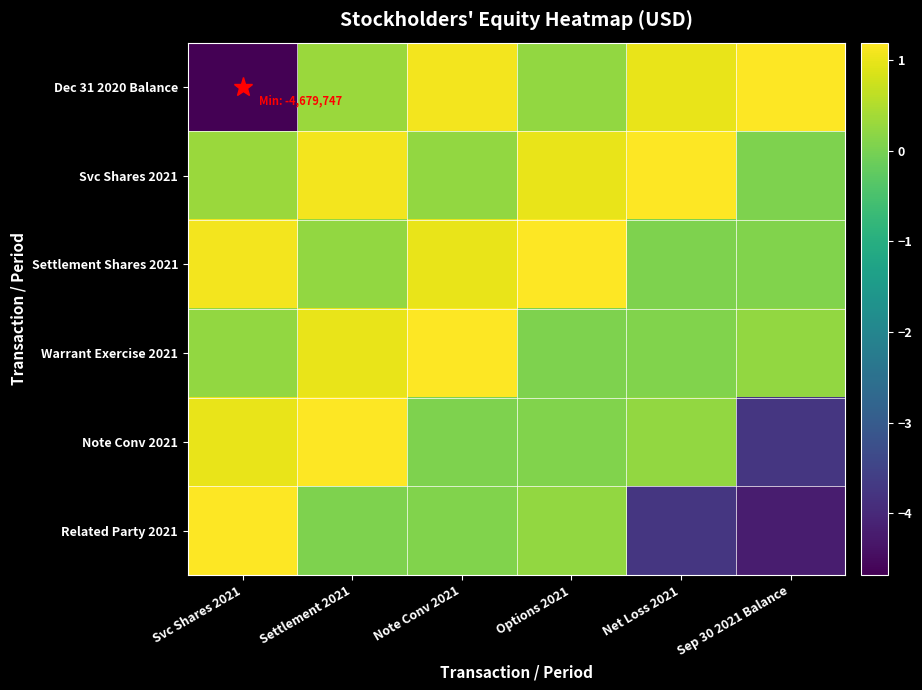

Between Note Conv 2021 and Settlement 2021, which is larger?

Note Conv 2021